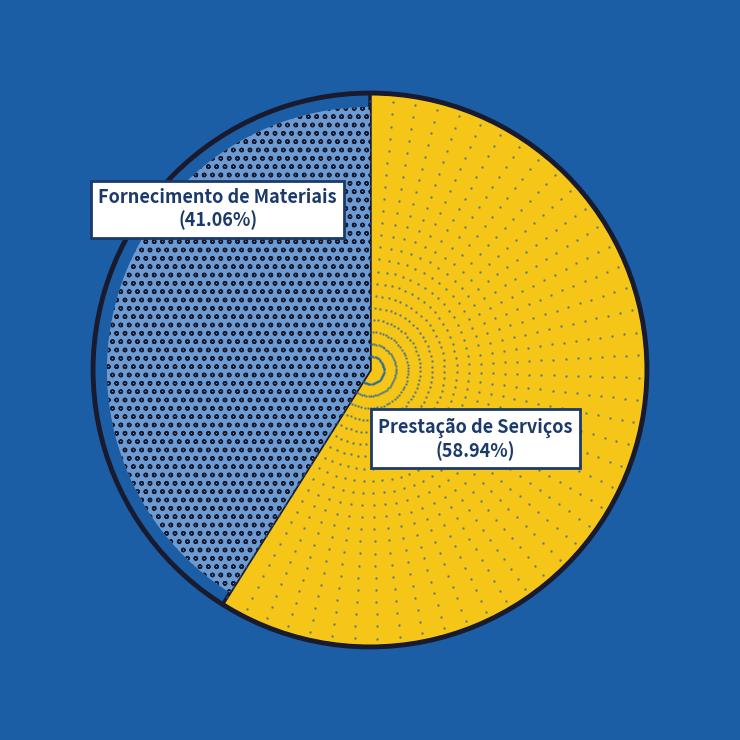

What percentage is the Fornecimento de Materiais slice, to the nearest percent?

41%